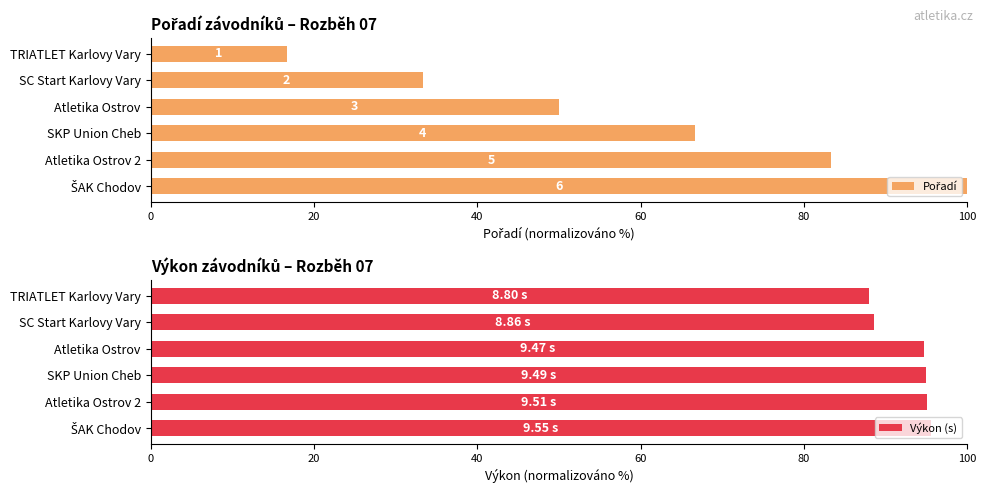

List the series in order of their overall mean, highest first.

Výkon (s), Pořadí